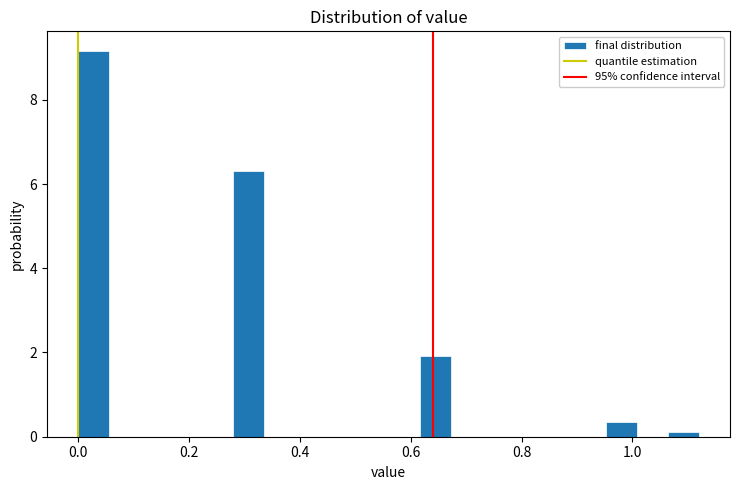

Around what value on the x-axis is the tallest bar? Give the approximate position of its centre, as read against the axis.

0.02